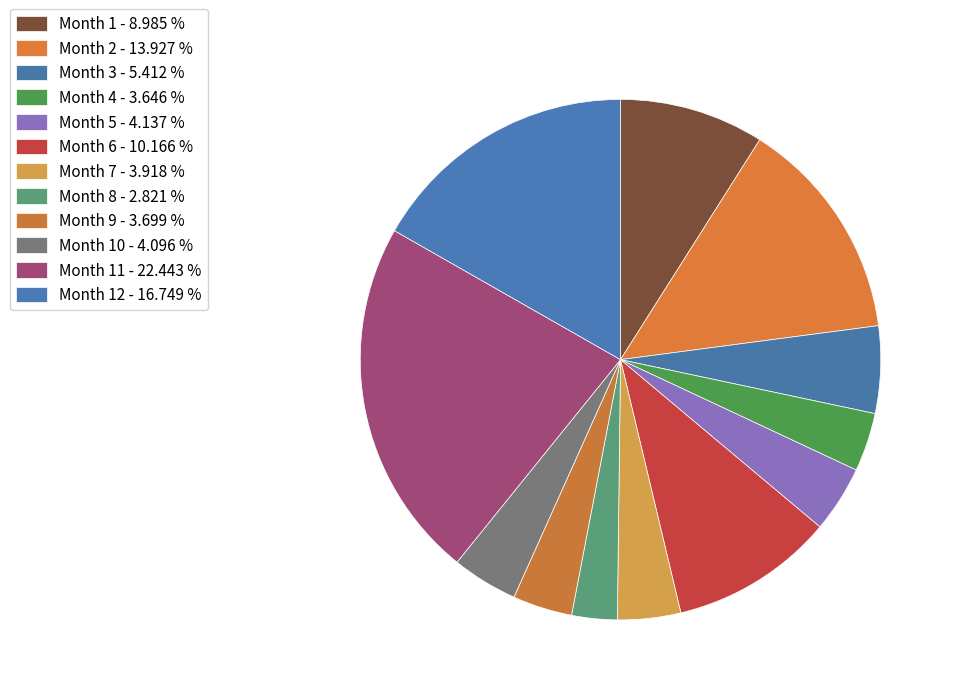

Which category has the biggest portion of the pie?

11